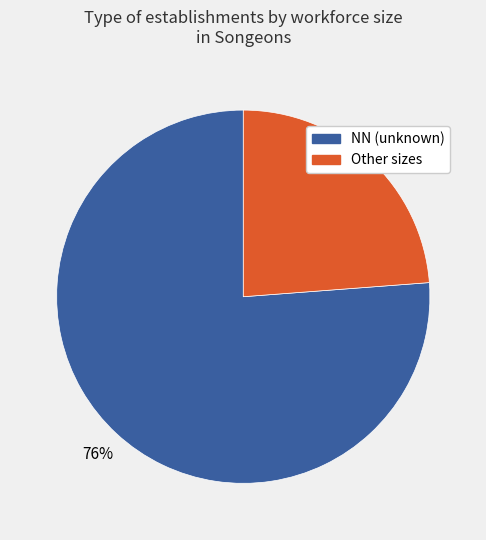

To the nearest percent, what is the average slice percentage?

50%